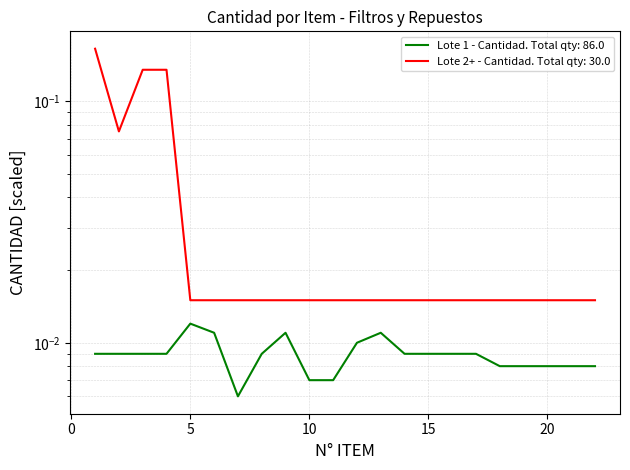

Rank the categories by Lote 1 - Cantidad value from highest to lowest.

5, 6, 9, 13, 12, 1, 2, 3, 4, 8, 14, 15, 16, 17, 18, 19, 20, 21, 22, 10, 11, 7